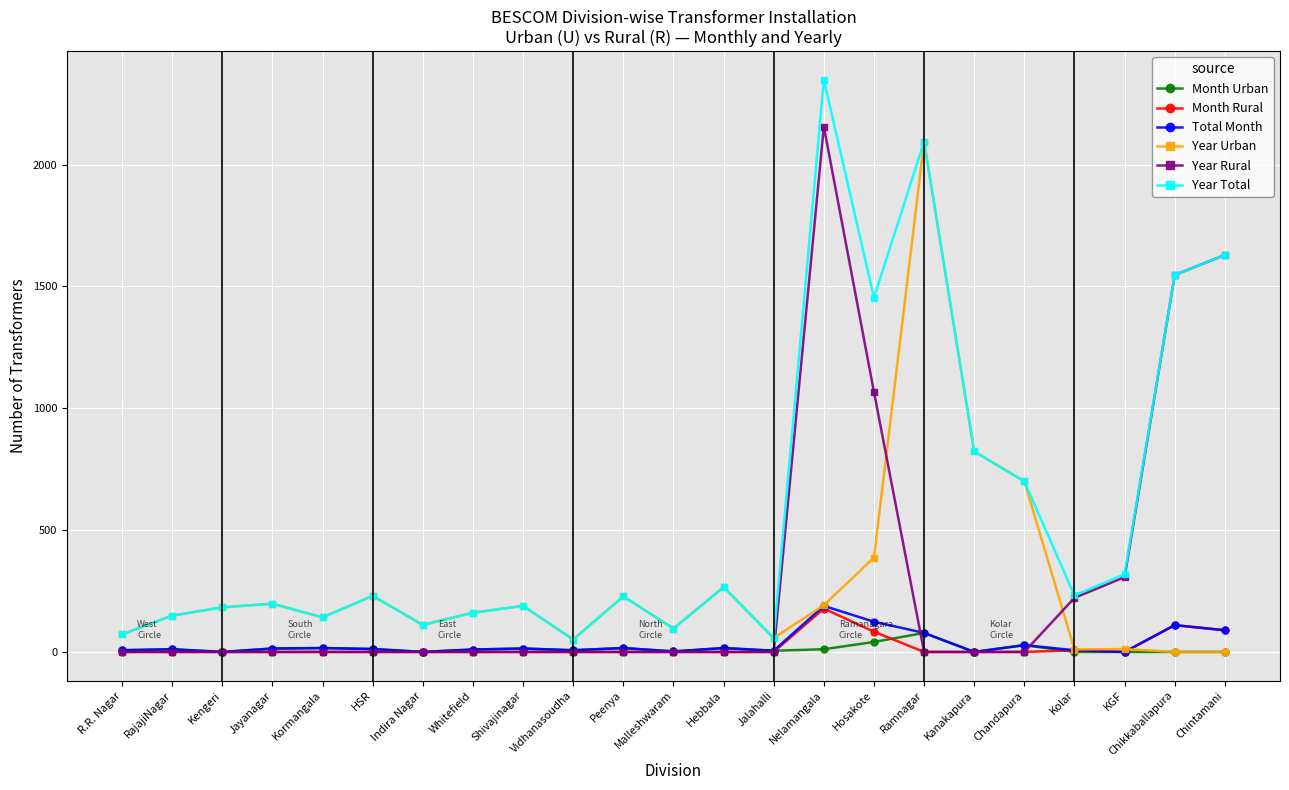

How many lines are shown in the chart?

6